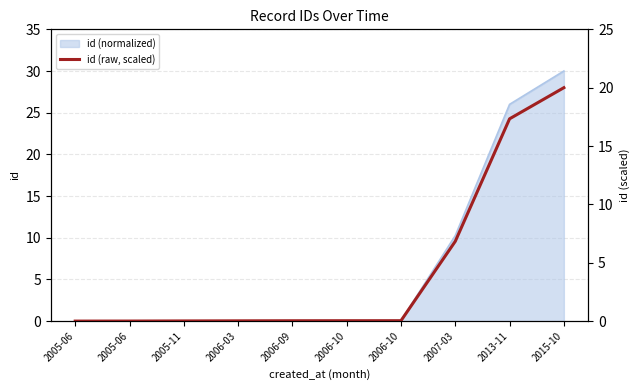

What is the change in value from 2006-10 to 2007-03?

+6.8